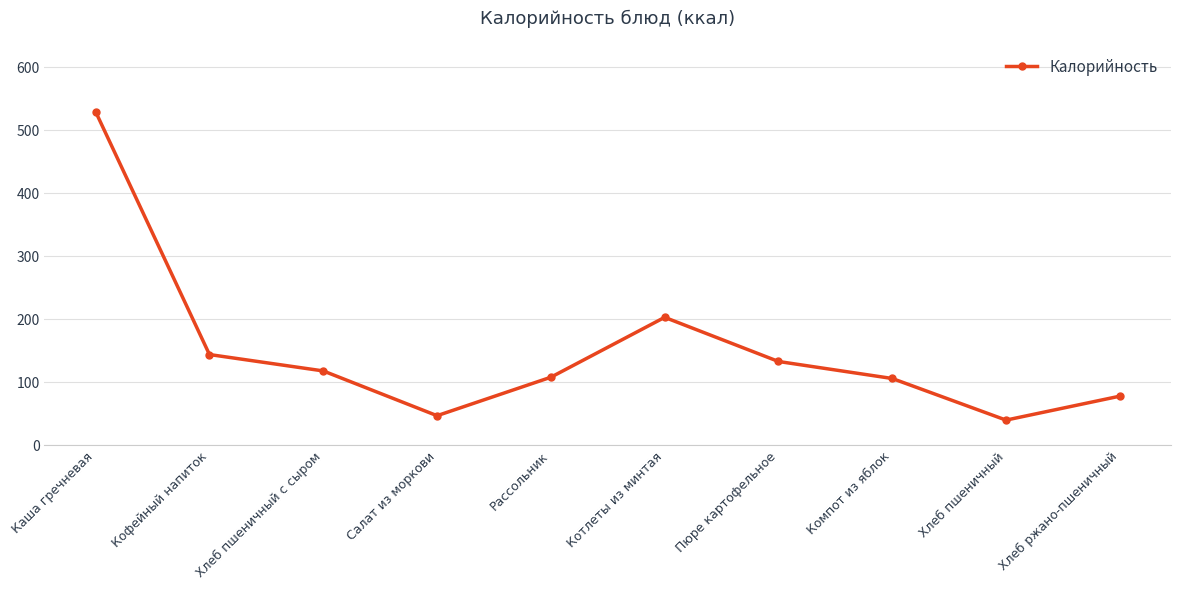

What is the difference between the maximum and minimum values?

489